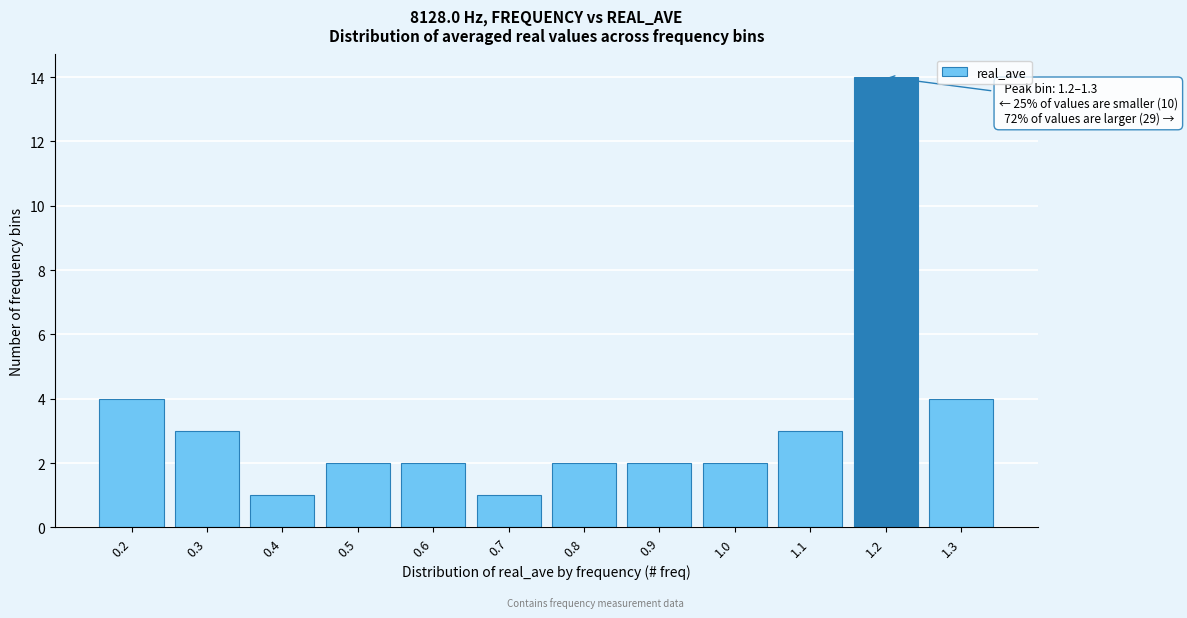

Reading left to right, extract all data points from this chart.

4	3	1	2	2	1	2	2	2	3	14	4